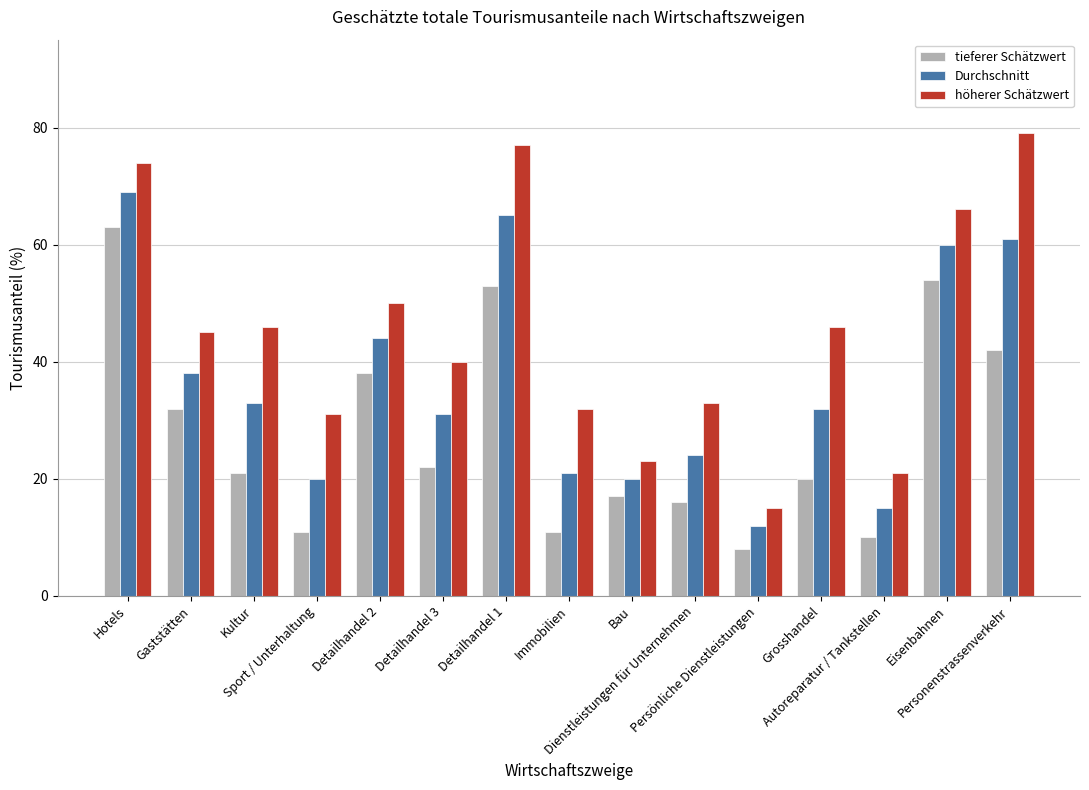

Which category has the lowest value in the höherer Schätzwert series?

Persönliche Dienstleistungen